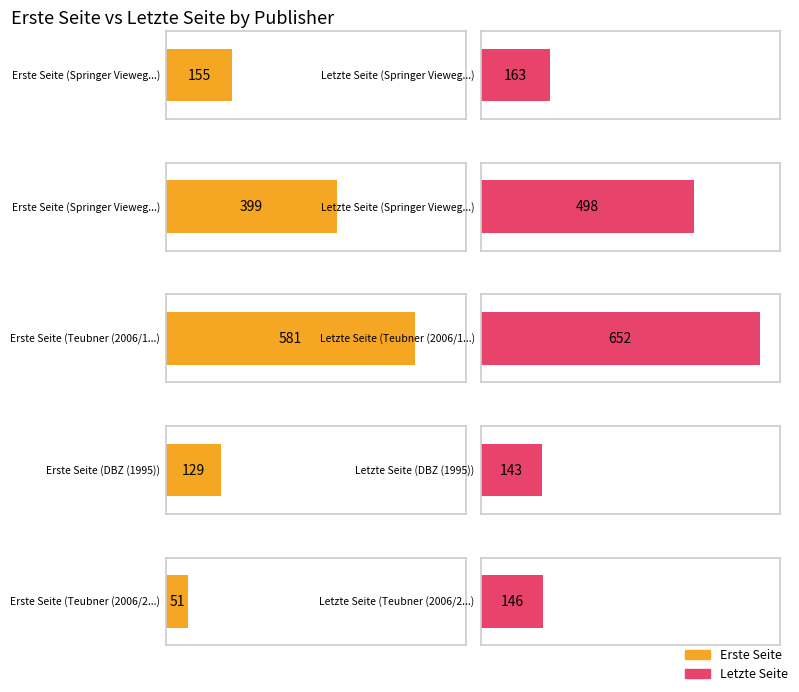

Does the chart contain any negative values?

No